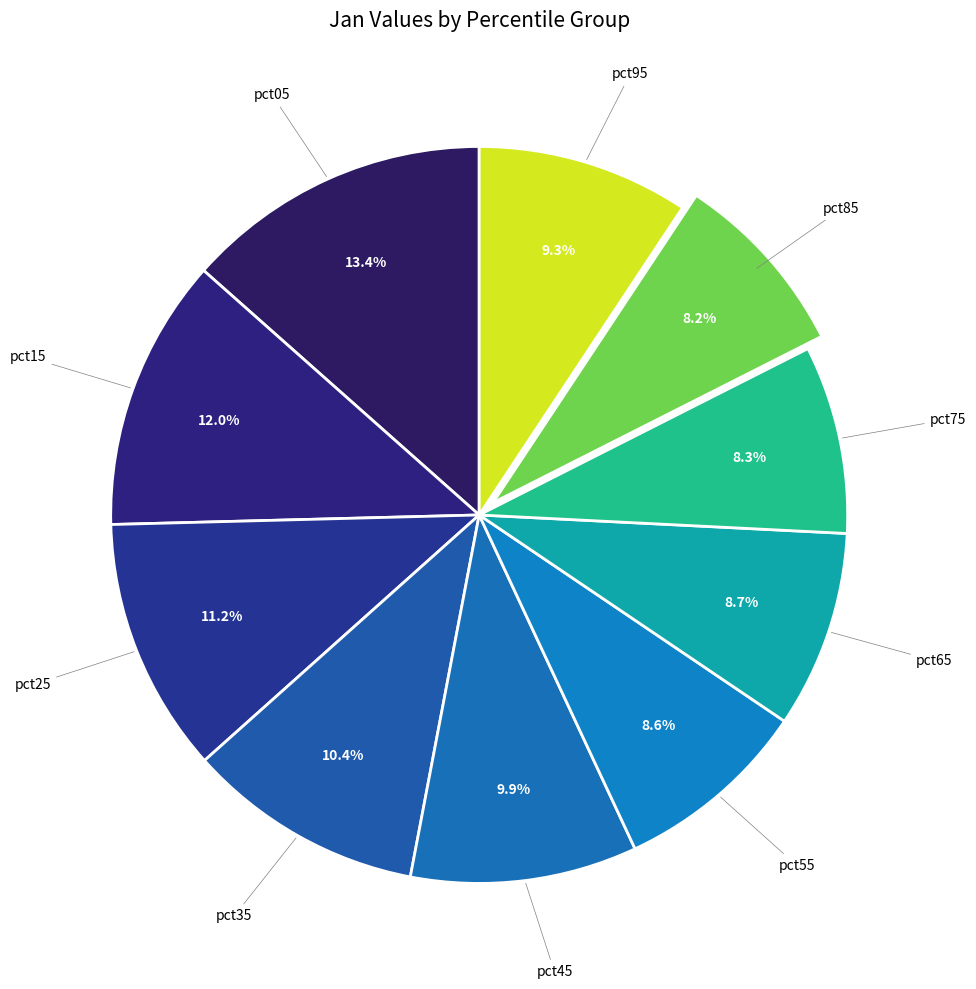

Count the number of slices in the pie.

10